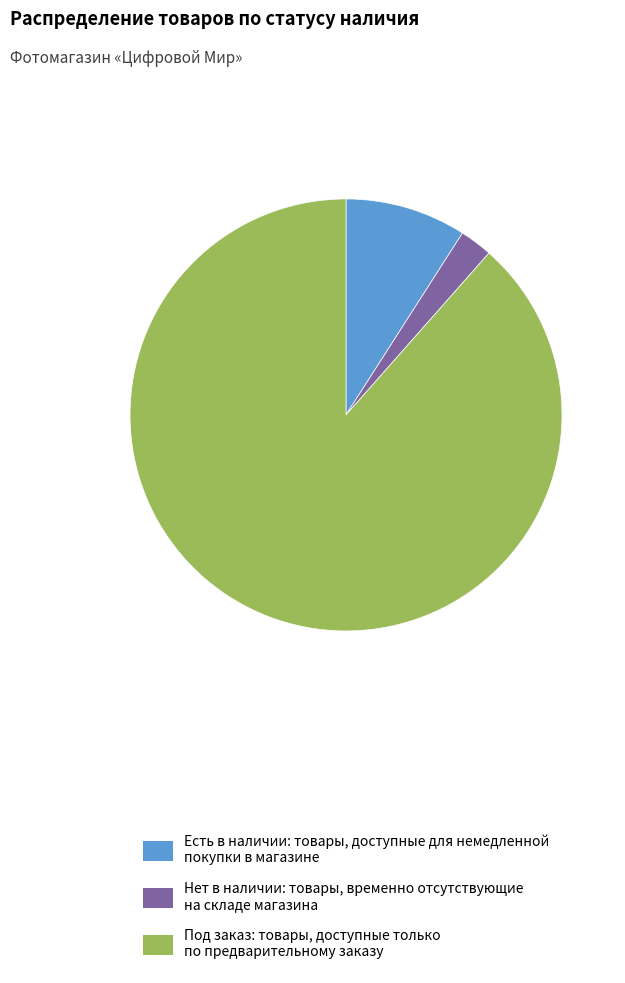

Does any single category account for the majority?

Yes